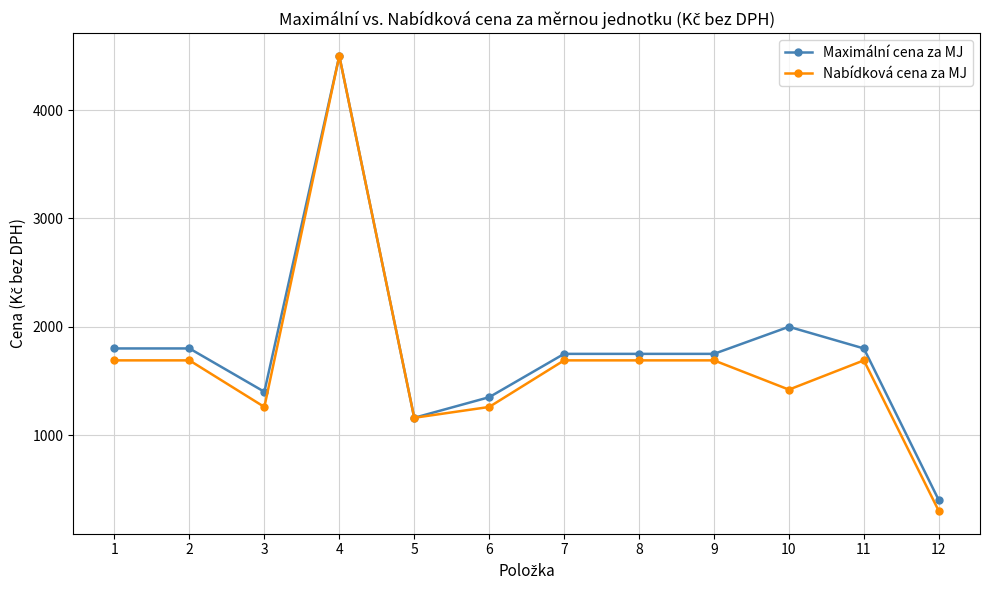

What is the value of the Nabídková cena za MJ point at the 1st from the left?

1690